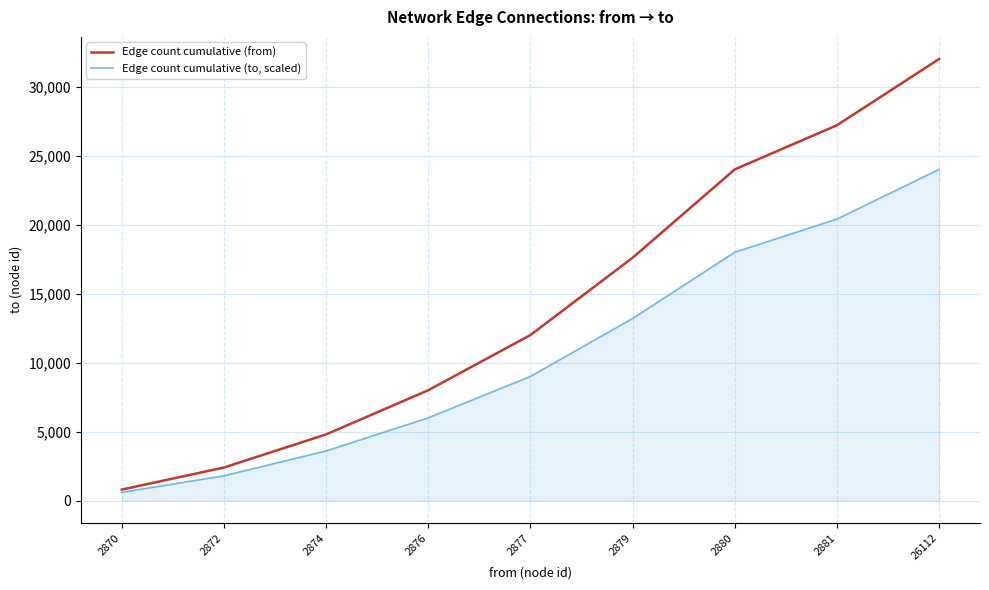

How many lines are shown in the chart?

2